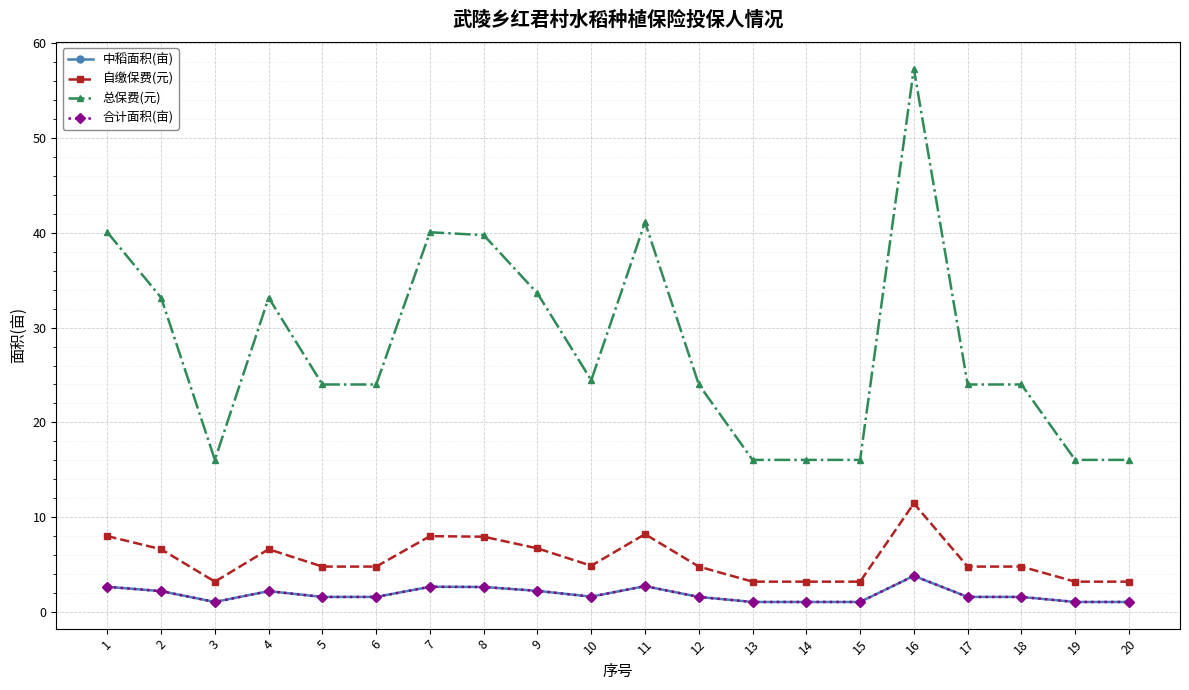

Does the chart have visible grid lines?

Yes